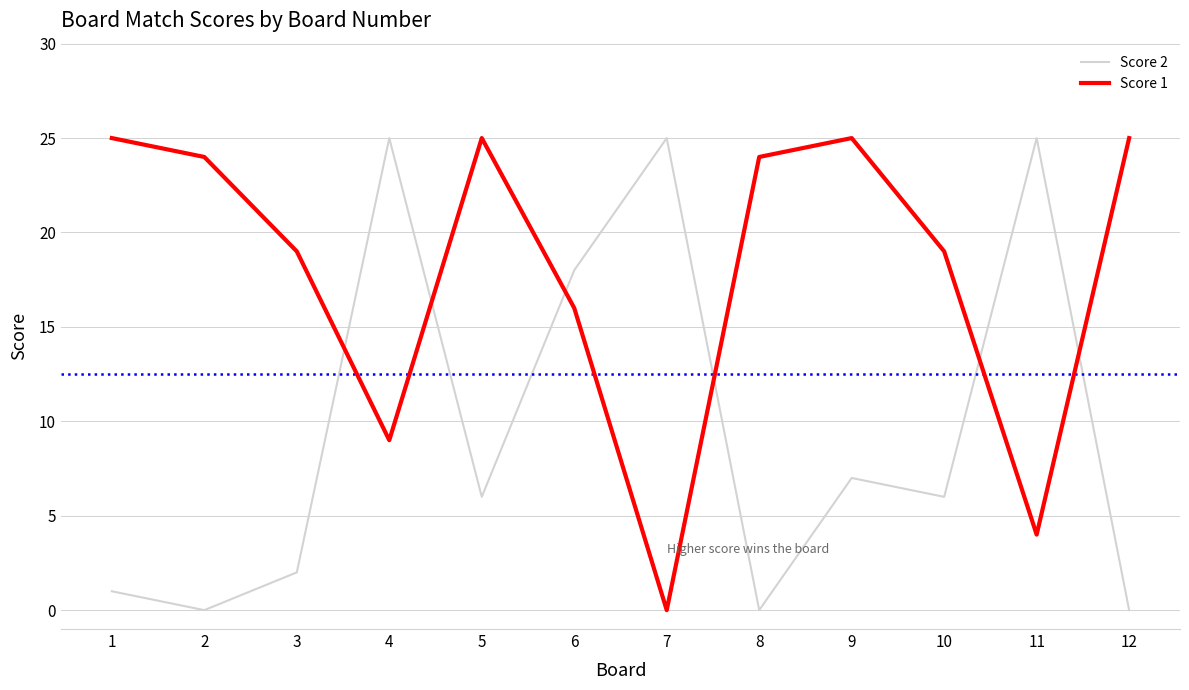

At how many categories does at least one series exceed 1?

12